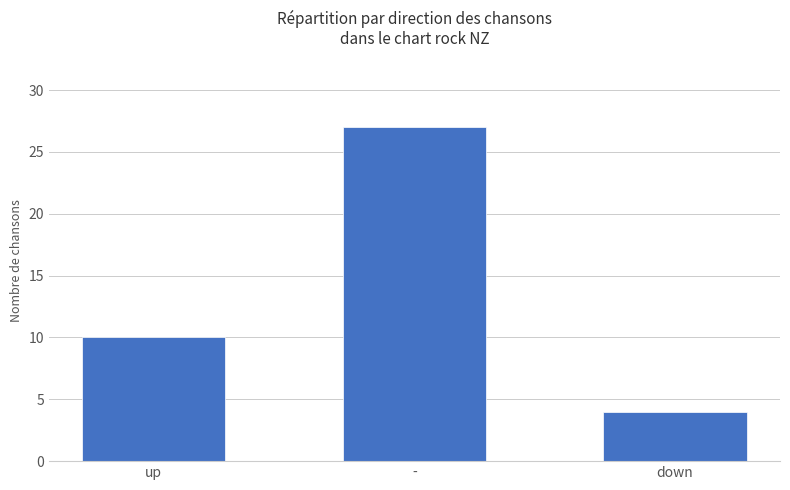

Where is the data nearest to the value 15?

up